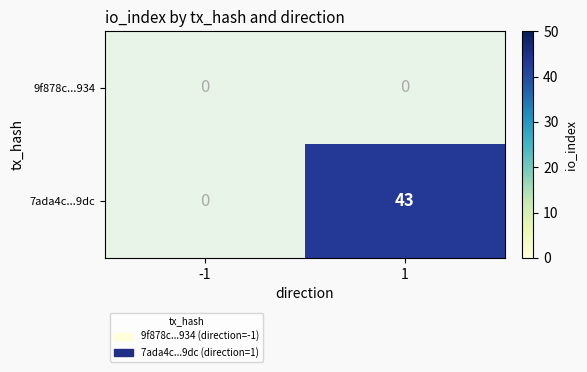

Which category has the lowest value across all series?

1